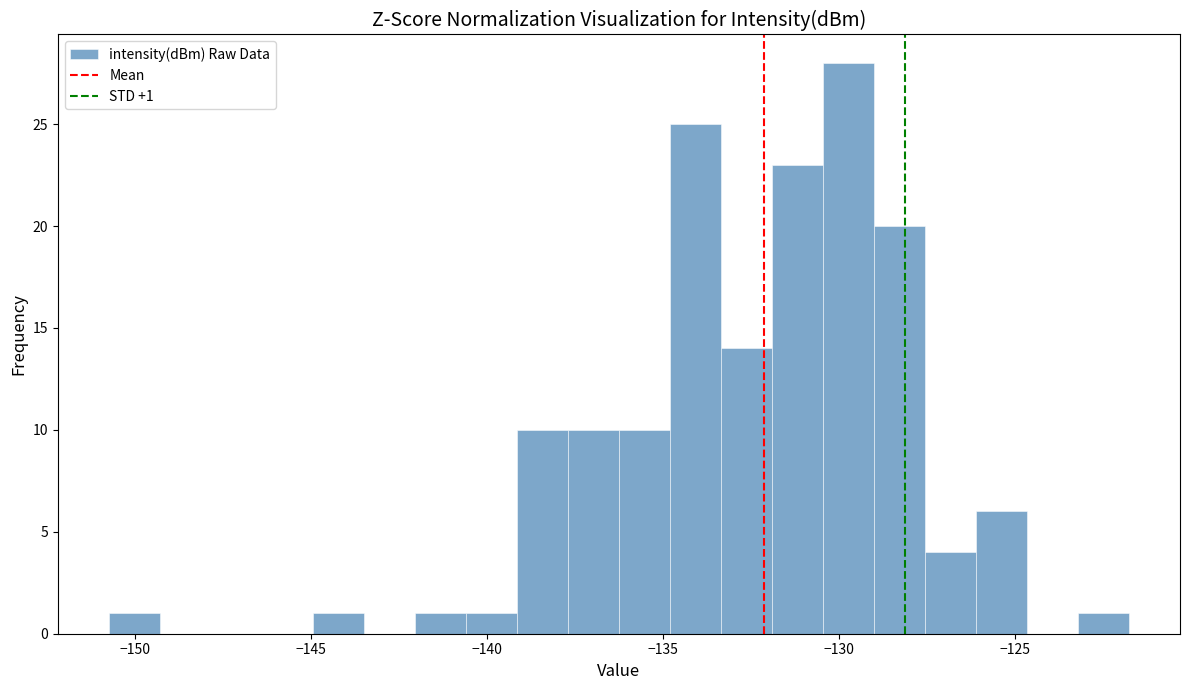

Read against the x-axis, roughly where is the centre of the tallest bar?

-129.5